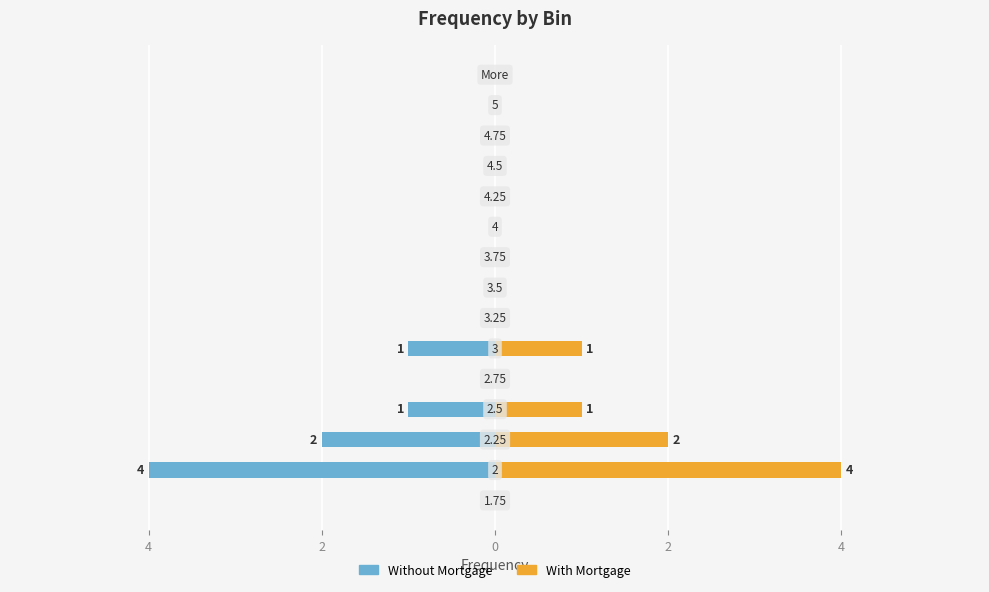

Reading right to left, what are all the values shown in this chart?

Without Mortgage: 0	0	0	0	0	0	0	0	0	-1	0	-1	-2	-4	0
With Mortgage: 0	0	0	0	0	0	0	0	0	1	0	1	2	4	0